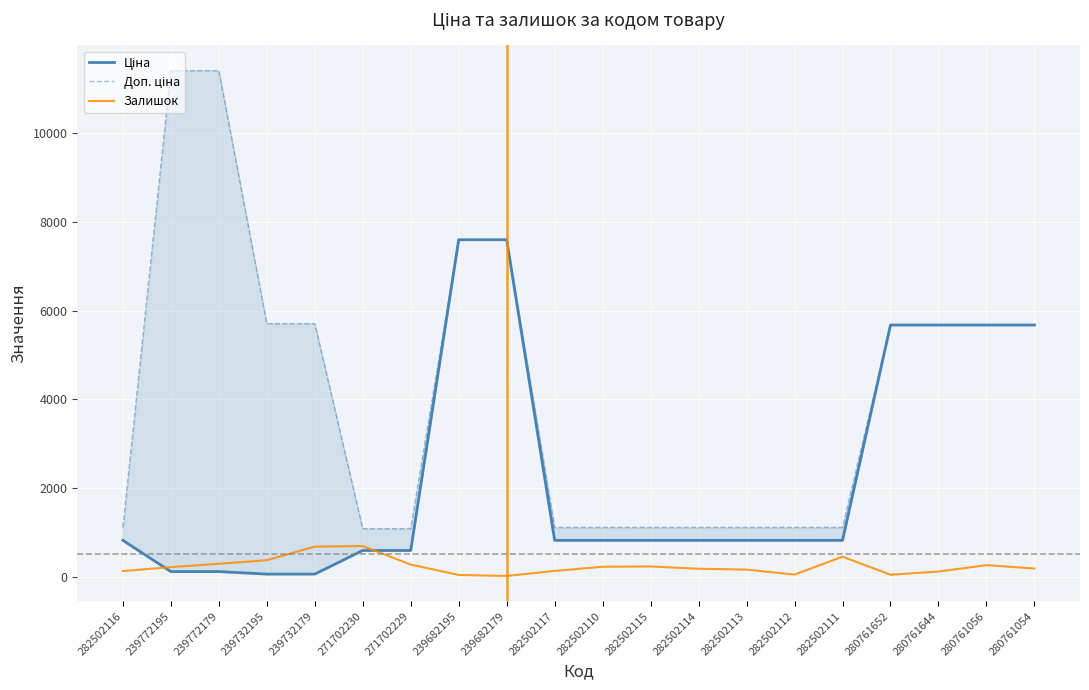

How many lines are shown in the chart?

3